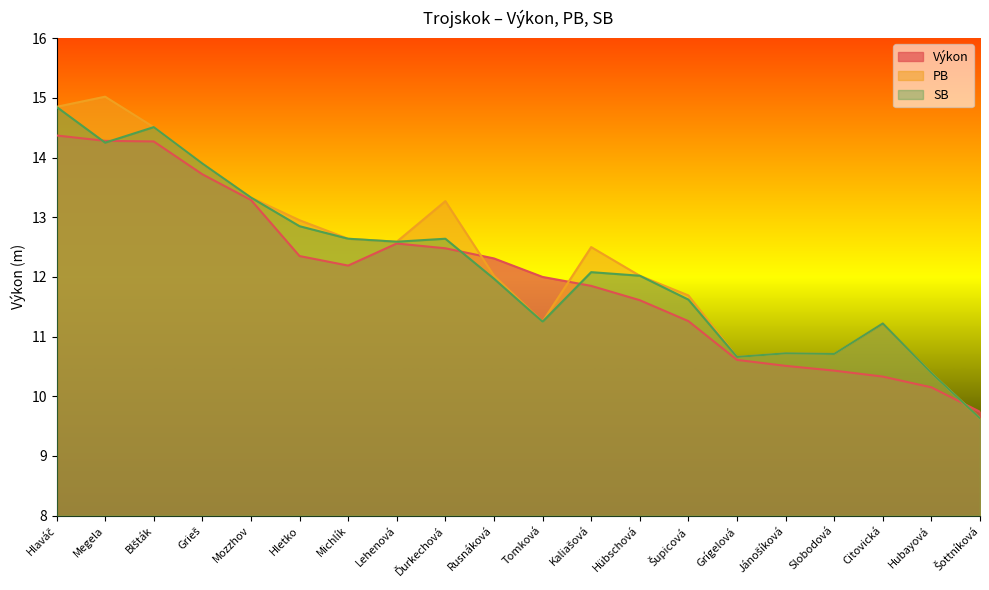

How many data points in SB are above 12?

11